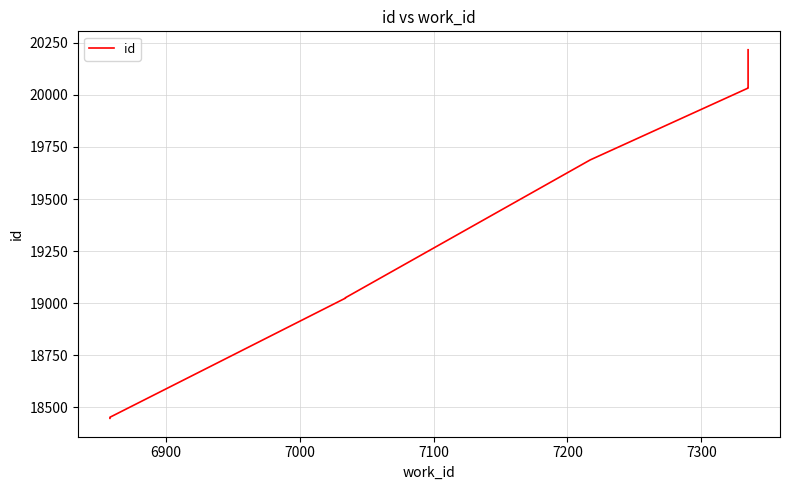

What is the smallest value displayed?

18447